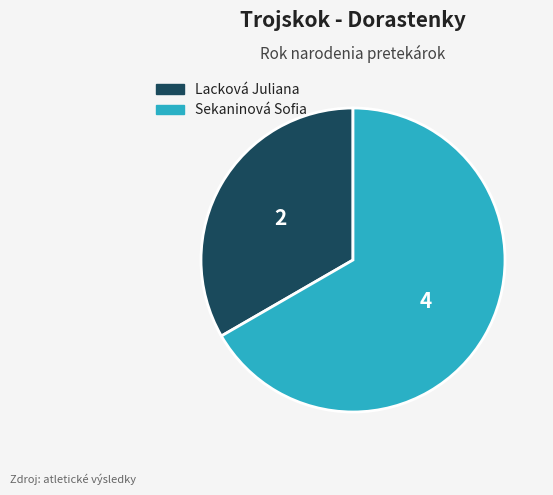

Rank the categories by value from highest to lowest.

Sekaninová Sofia, Lacková Juliana